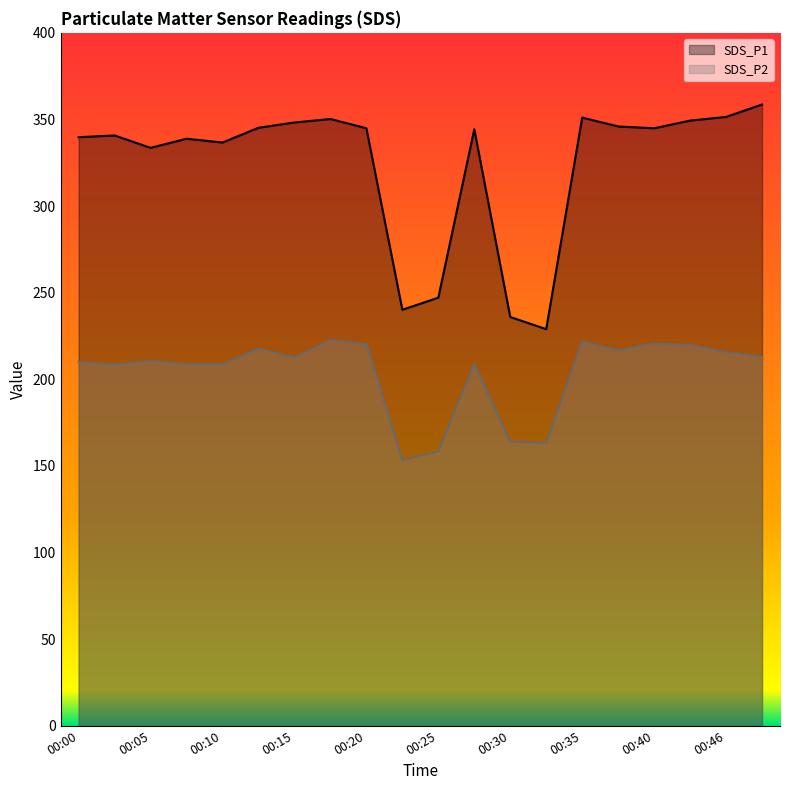

Reading right to left, list all the values displayed in this chart.

SDS_P1: 00:48=358.6	00:46=351.4	00:43=349.3	00:40=344.9	00:38=345.9	00:35=351.1	00:33=228.9	00:30=235.9	00:28=344.3	00:25=247.1	00:23=240.1	00:20=344.9	00:17=350.2	00:15=348.2	00:12=345.2	00:10=336.7	00:07=338.9	00:05=333.6	00:02=340.8	00:00=339.8
SDS_P2: 00:48=213.0	00:46=215.7	00:43=219.8	00:40=220.6	00:38=216.7	00:35=221.8	00:33=163.2	00:30=164.0	00:28=208.8	00:25=158.2	00:23=153.3	00:20=220.3	00:17=222.7	00:15=212.6	00:12=217.6	00:10=208.6	00:07=208.8	00:05=210.6	00:02=208.4	00:00=210.1